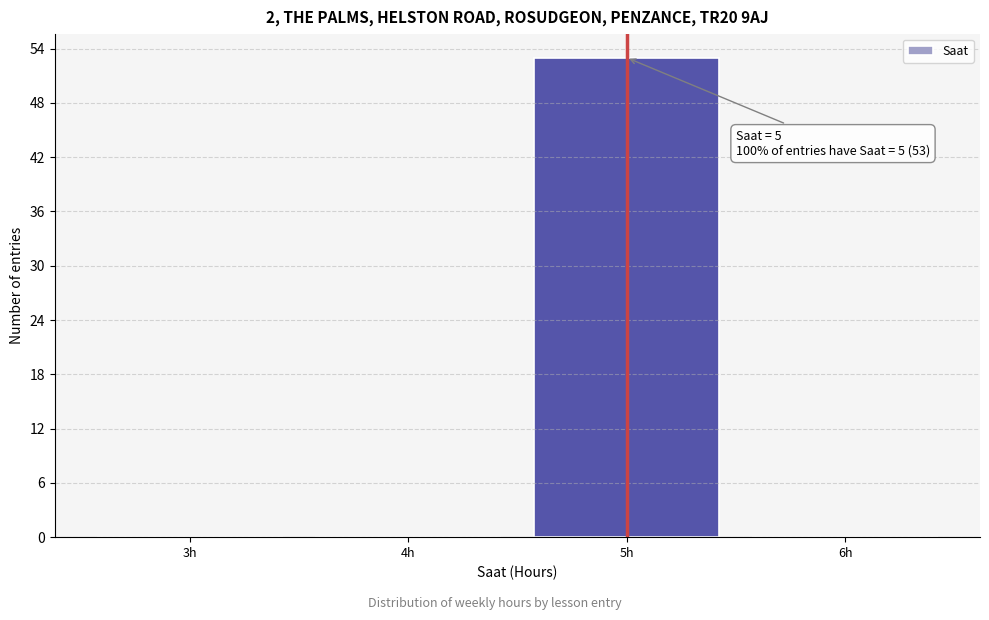

Reading right to left, what are all the values shown in this chart?

6h=0	5h=53	4h=0	3h=0